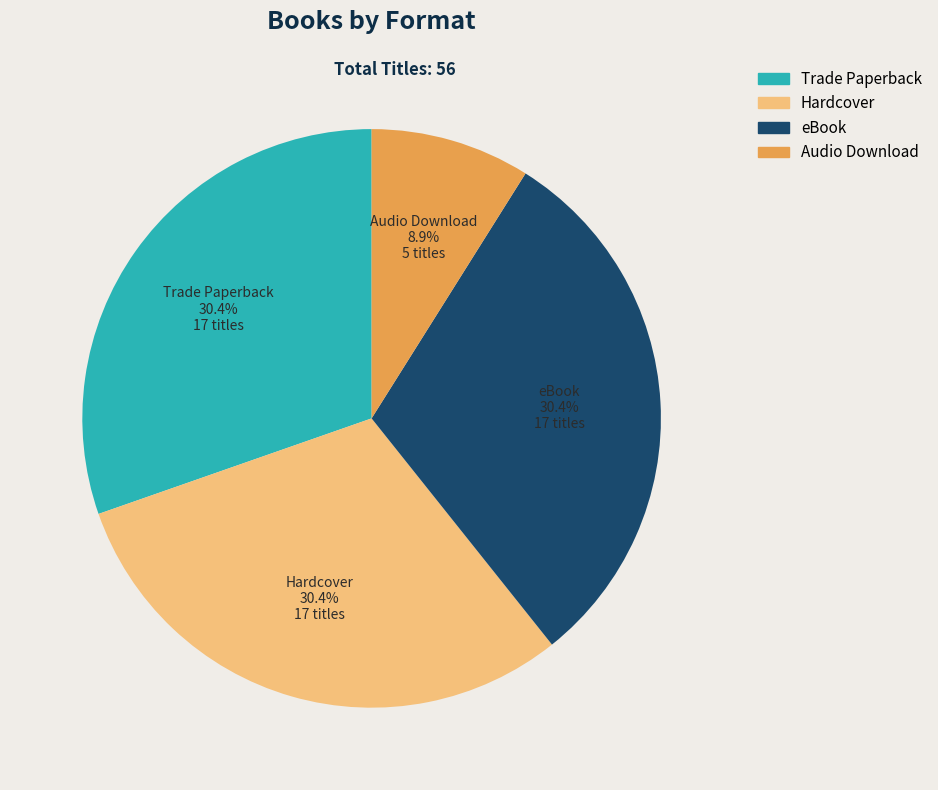

Count the number of slices in the pie.

4